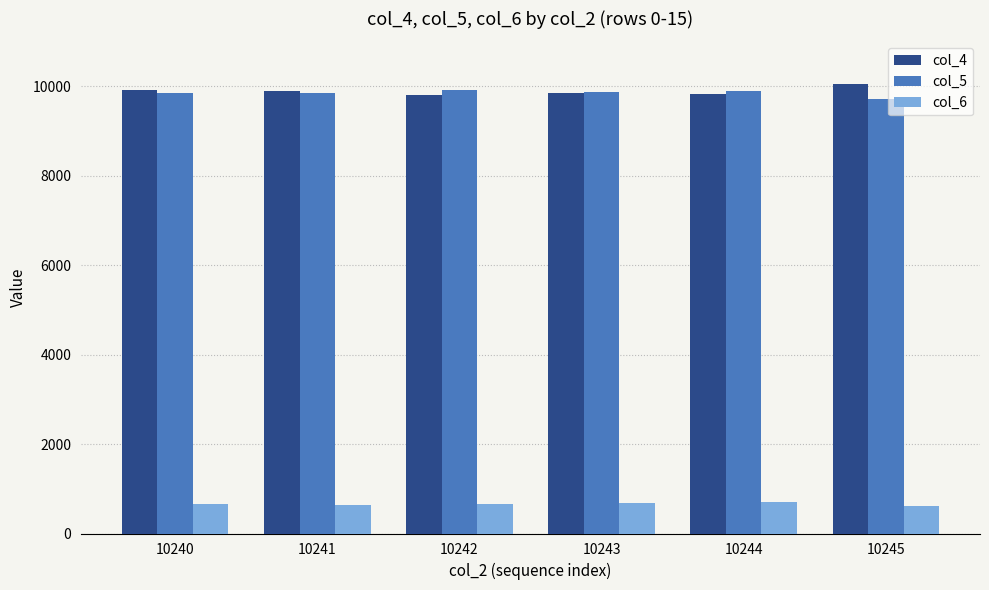

What is the sum of the col_4 values at 10244 and 10241?

19716